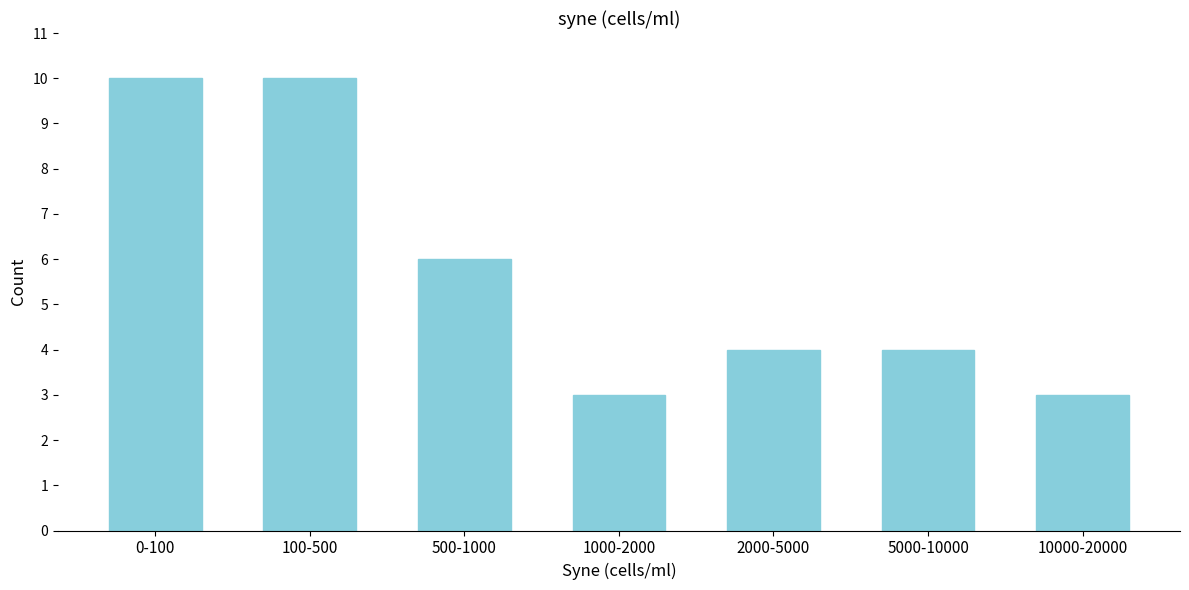

Reading right to left, what are all the values shown in this chart?

10000-20000=3	5000-10000=4	2000-5000=4	1000-2000=3	500-1000=6	100-500=10	0-100=10